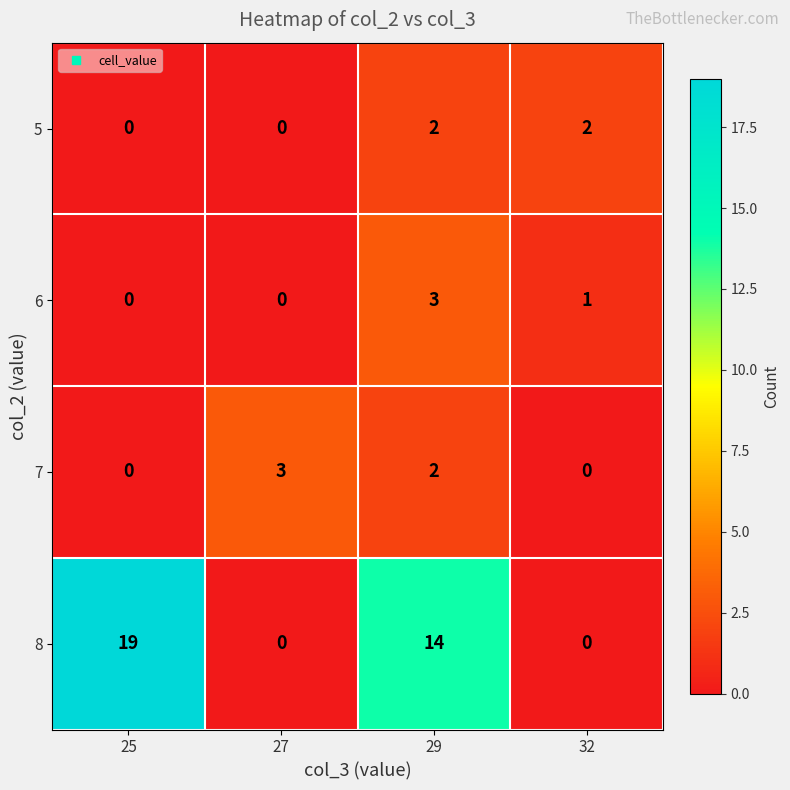

Is it true that 7 equals -1 at 32?

False